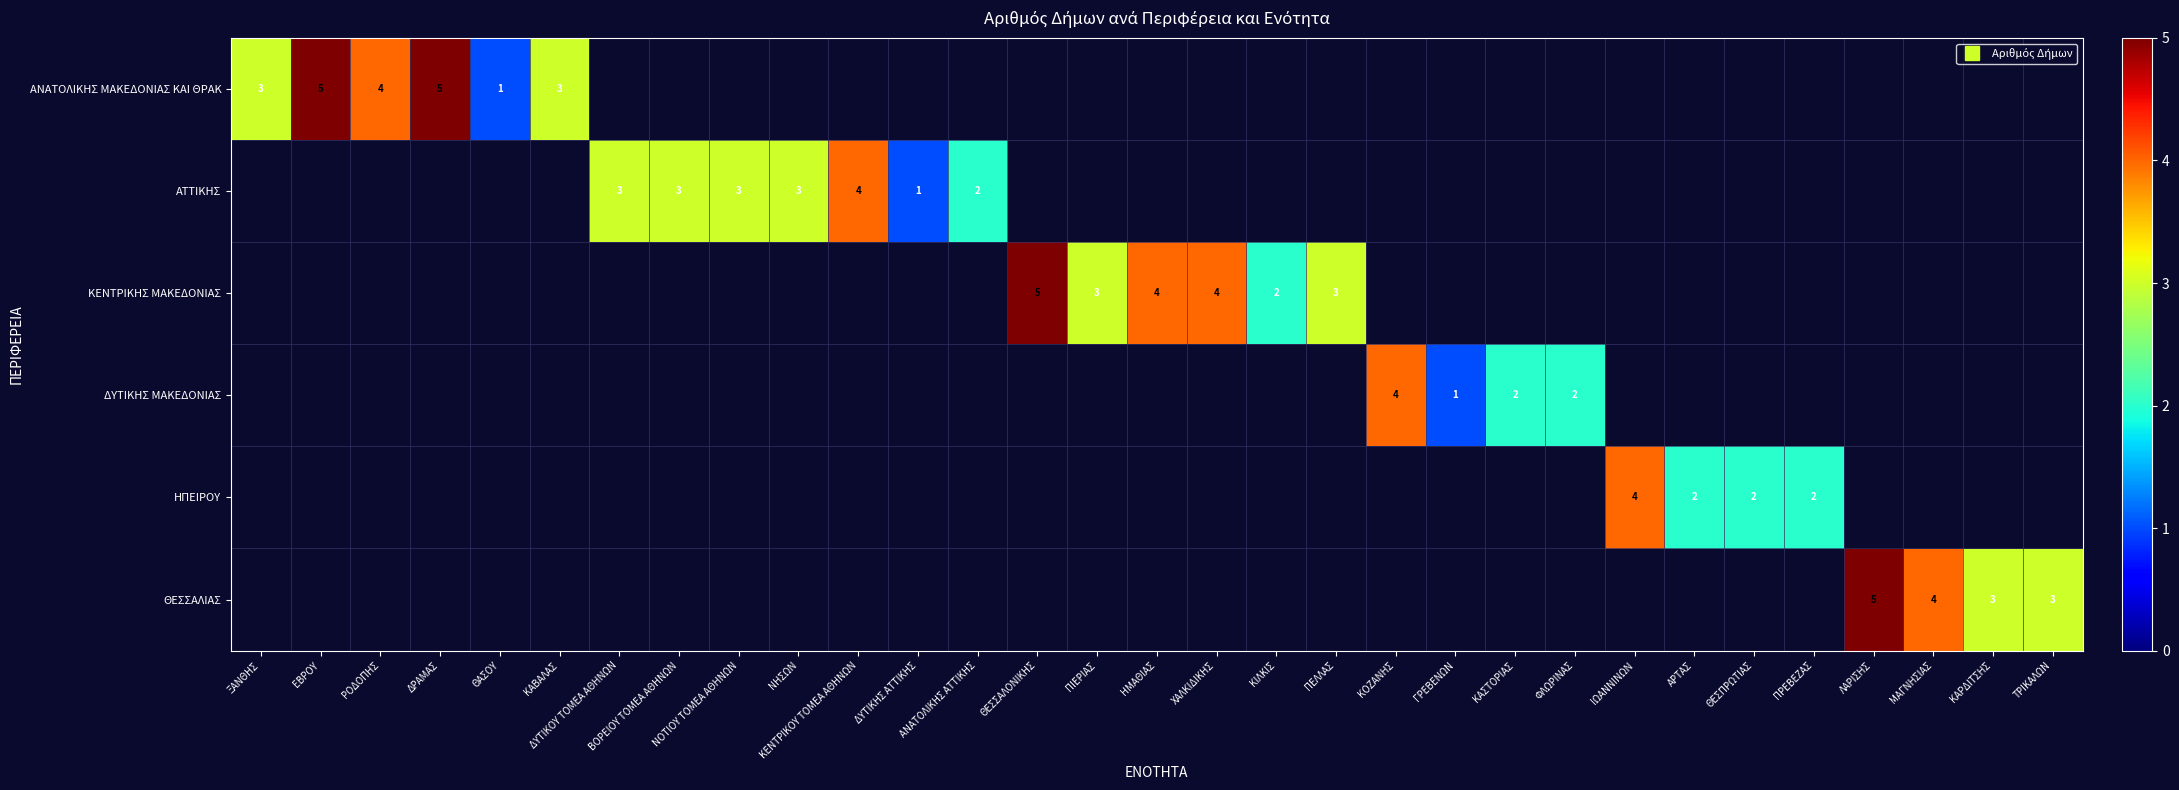

Is the value of ΗΠΕΙΡΟΥ at ΔΡΑΜΑΣ greater than the value of ΔΥΤΙΚΗΣ ΜΑΚΕΔΟΝΙΑΣ at ΘΕΣΠΡΩΤΙΑΣ?

No